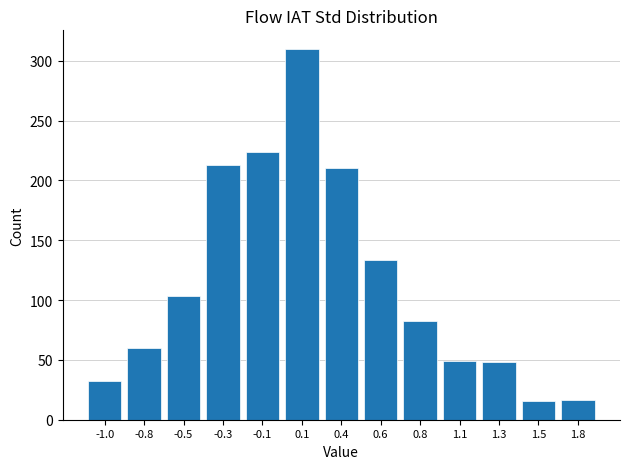

Between -0.5 and 1.1, which is larger?

-0.5